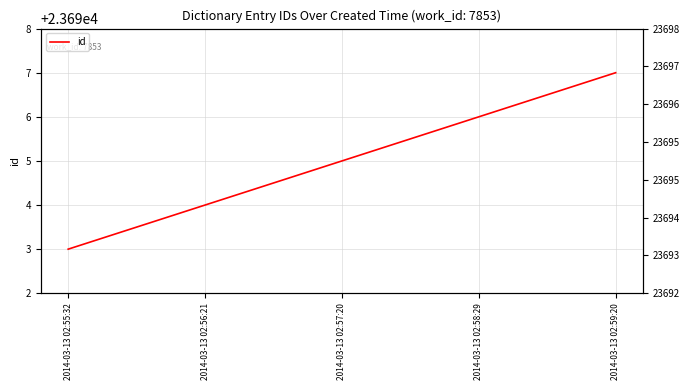

What is the greatest value displayed?

23697